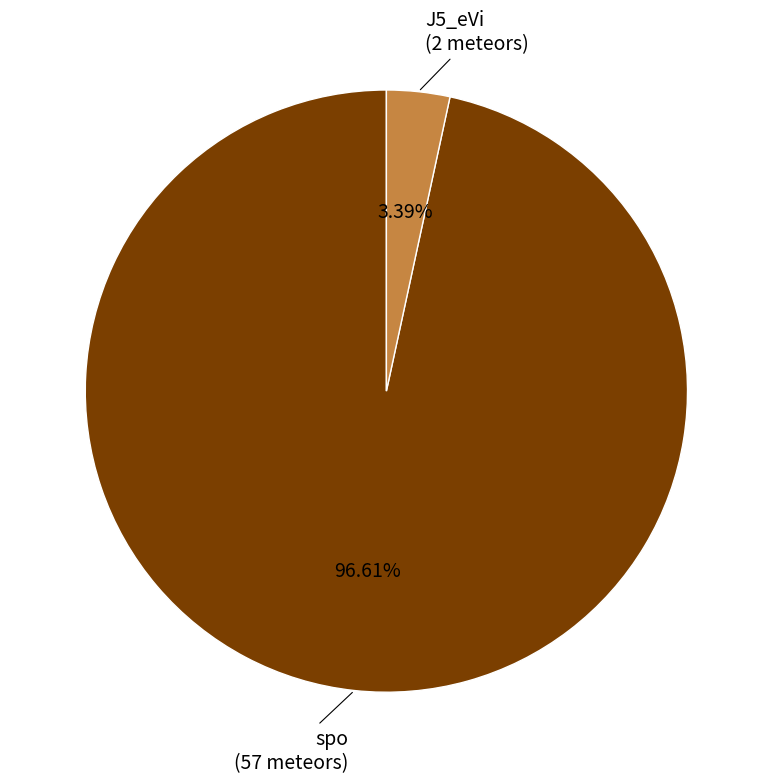

Which category has the smallest portion of the pie?

J5_eVi